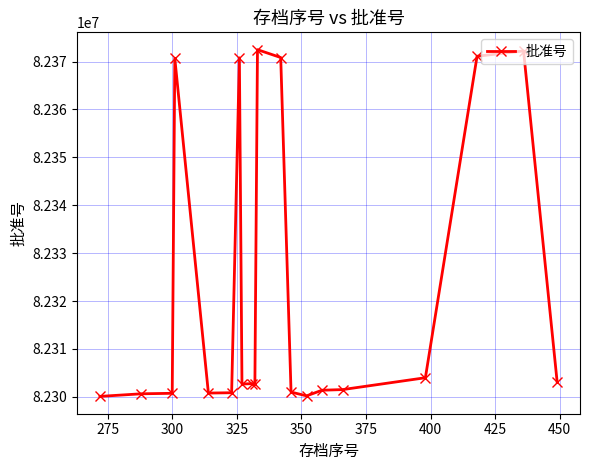

What is the value of the 3rd point from the left?

82300740